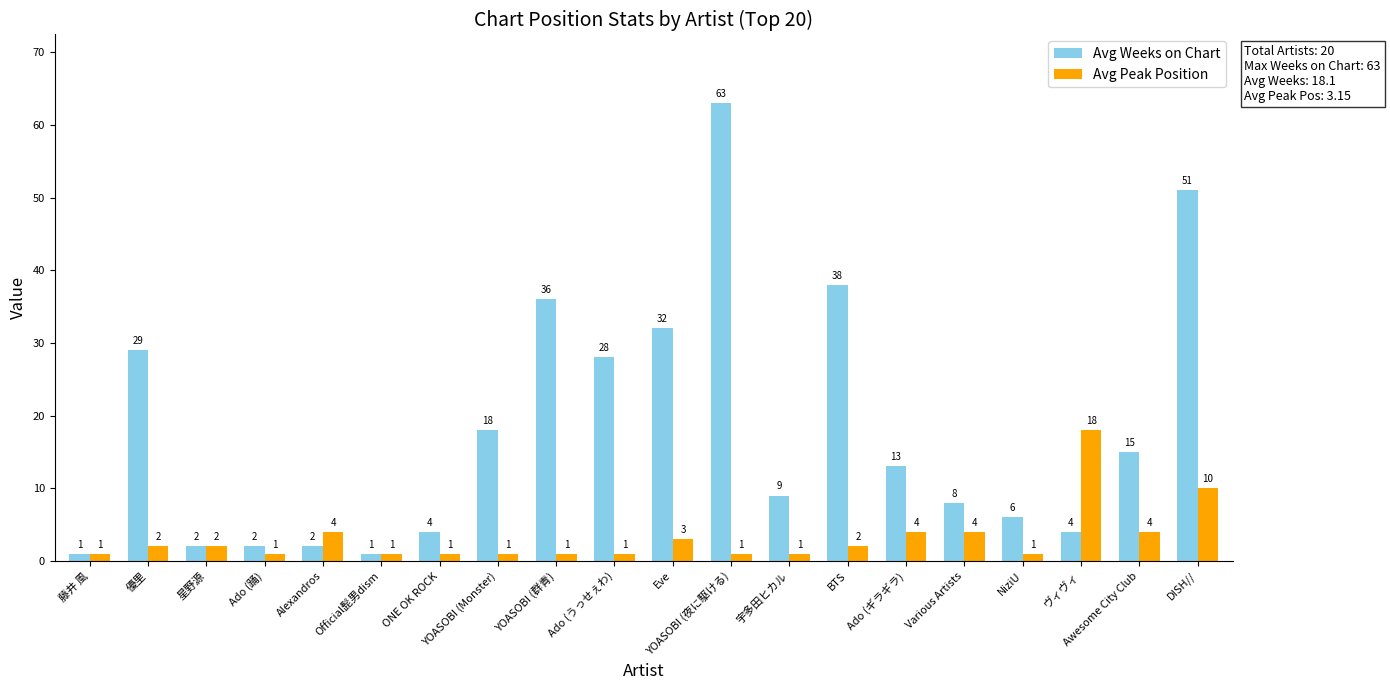

At how many categories does at least one series exceed 40?

2